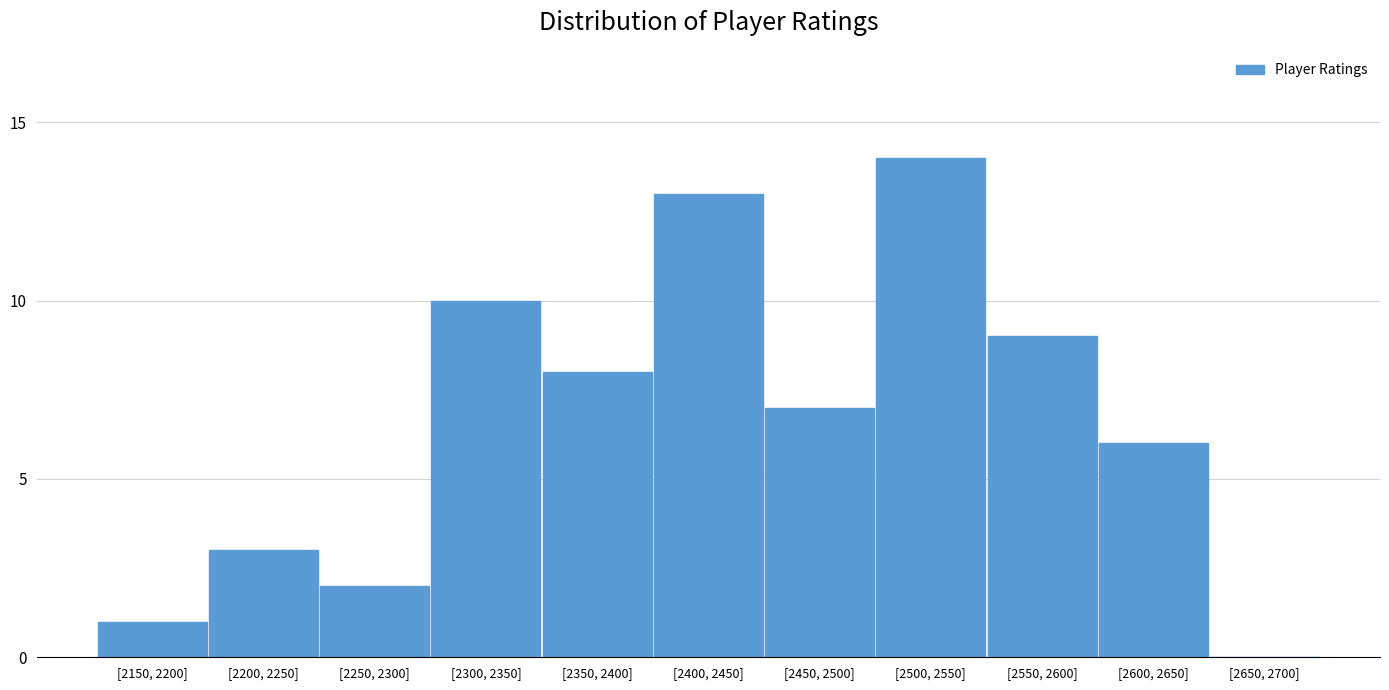

Reading left to right, transcribe all the data shown in this chart.

[2150, 2200]=1	[2200, 2250]=3	[2250, 2300]=2	[2300, 2350]=10	[2350, 2400]=8	[2400, 2450]=13	[2450, 2500]=7	[2500, 2550]=14	[2550, 2600]=9	[2600, 2650]=6	[2650, 2700]=0